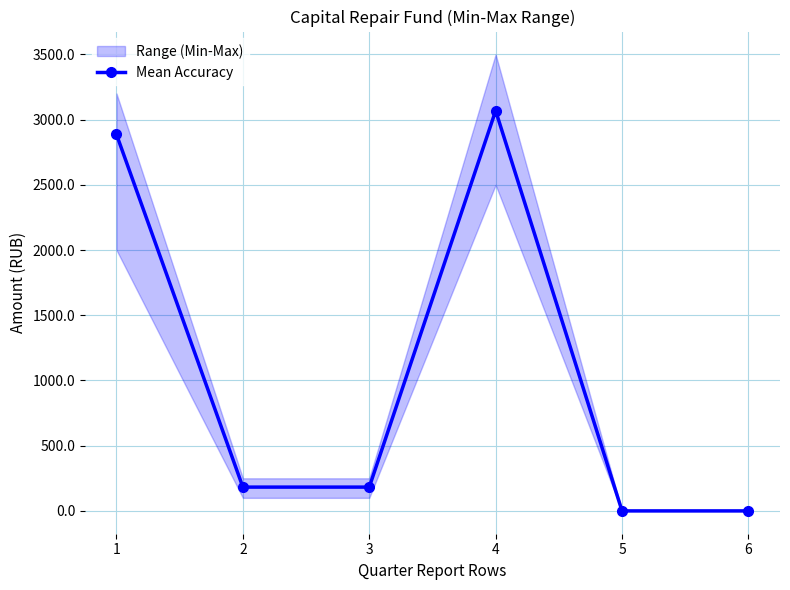

Rank the categories by value from highest to lowest.

4, 1, 2, 3, 5, 6